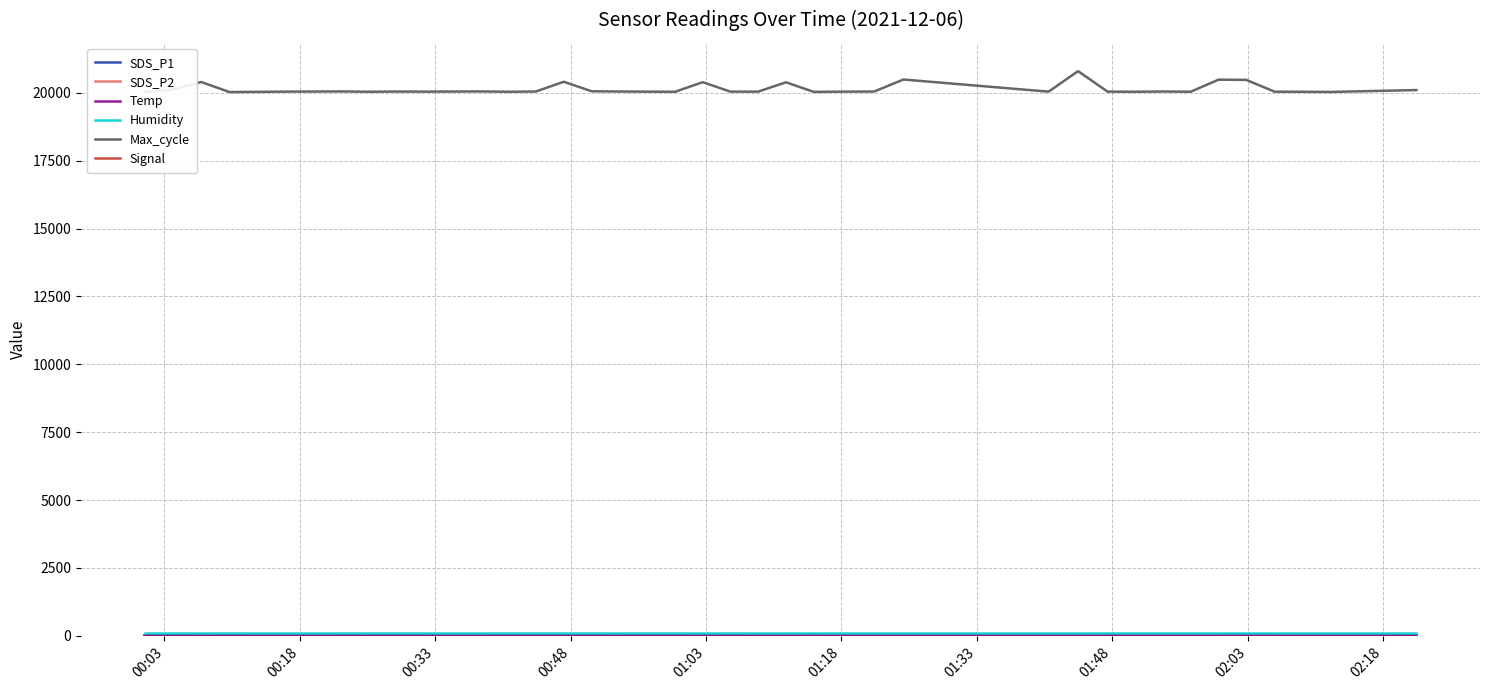

What is the smallest value displayed?

-72.0